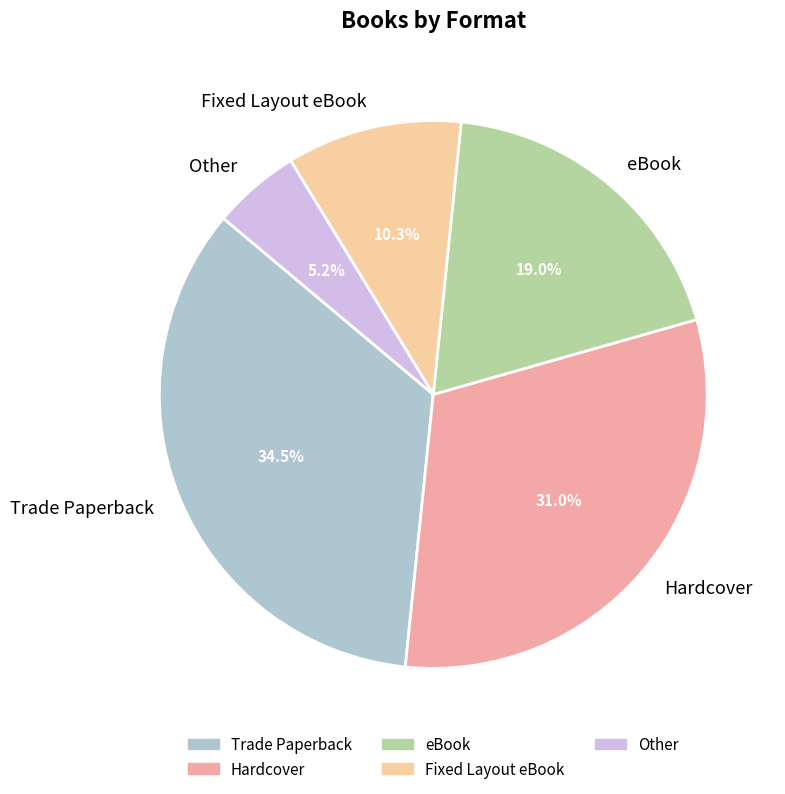

To the nearest percent, what is the average slice percentage?

20%